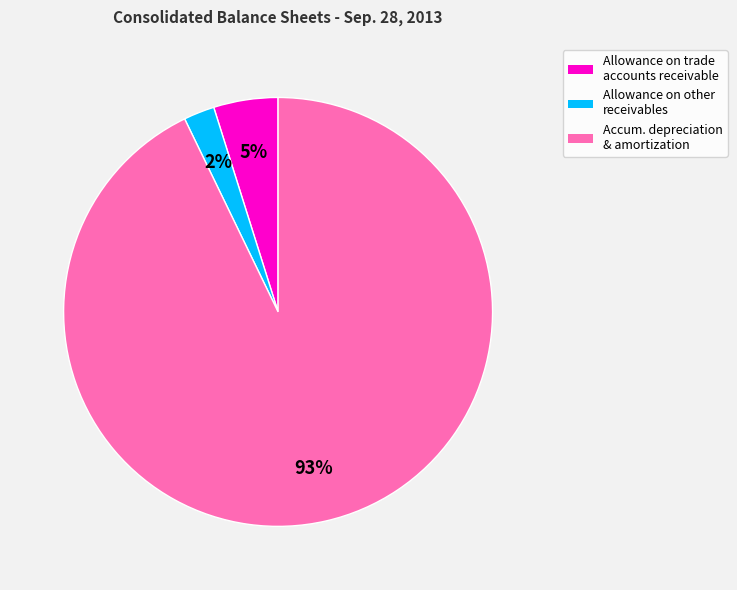

Does any single category account for the majority?

Yes